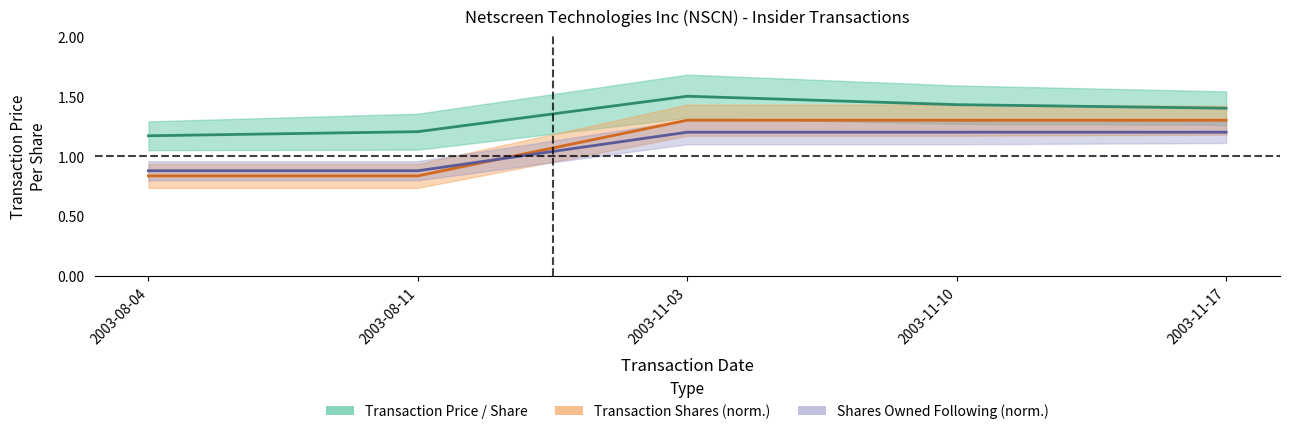

True or false: sharesOwnedFollowingTransaction and transactionPricePerShare intersect in this chart.

False